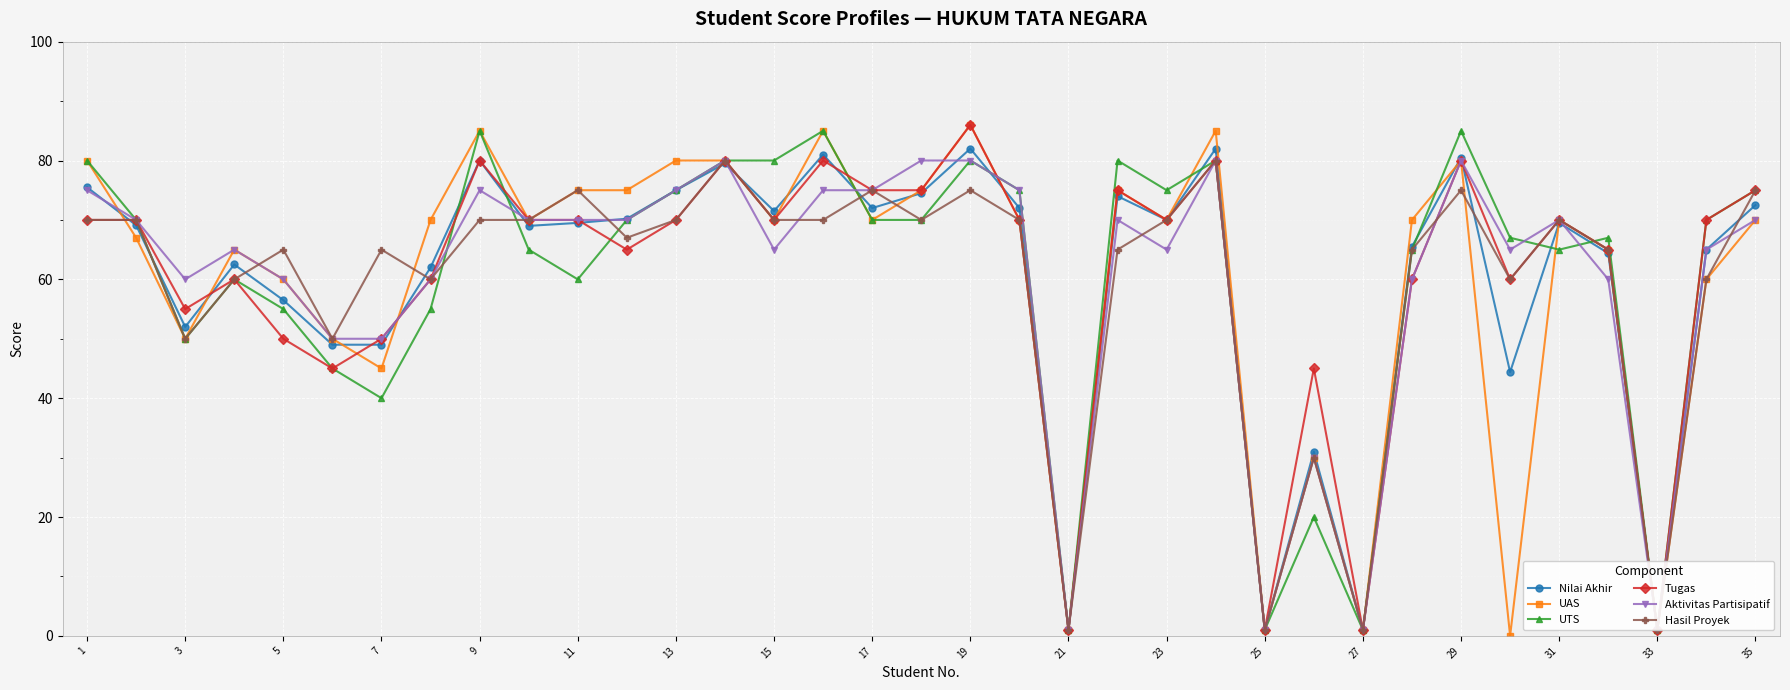

True or false: Tugas has more than 0 points higher than both neighbors.

True